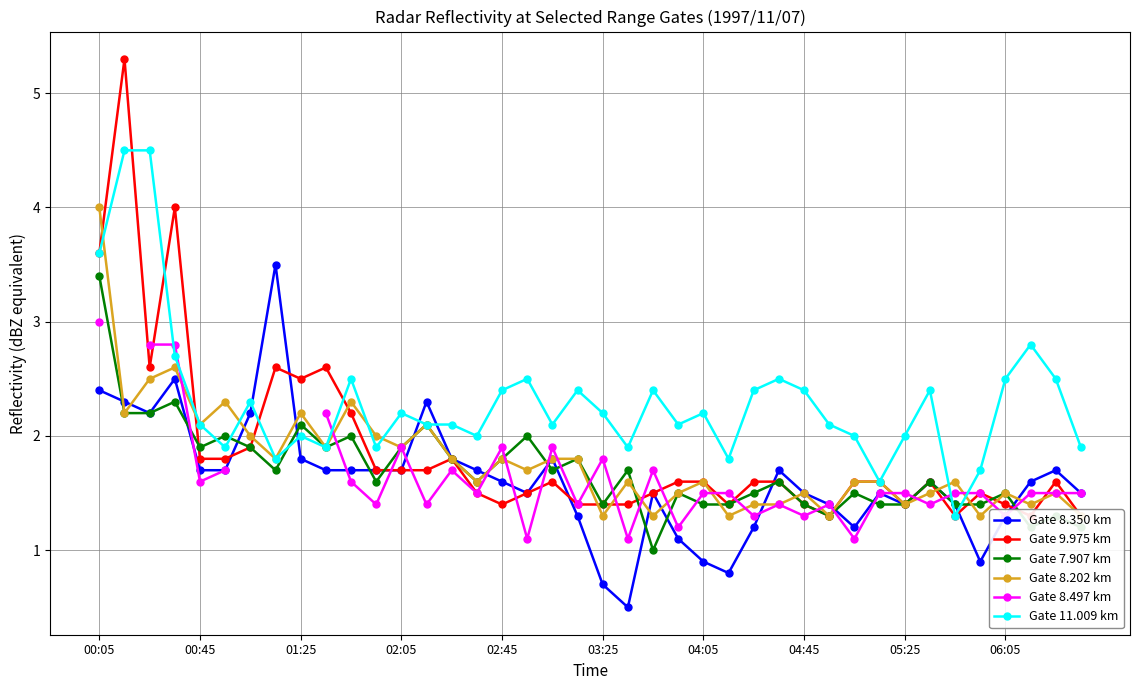

The value of Gate 7.907 km at 18 is 3.0. True or false?

False